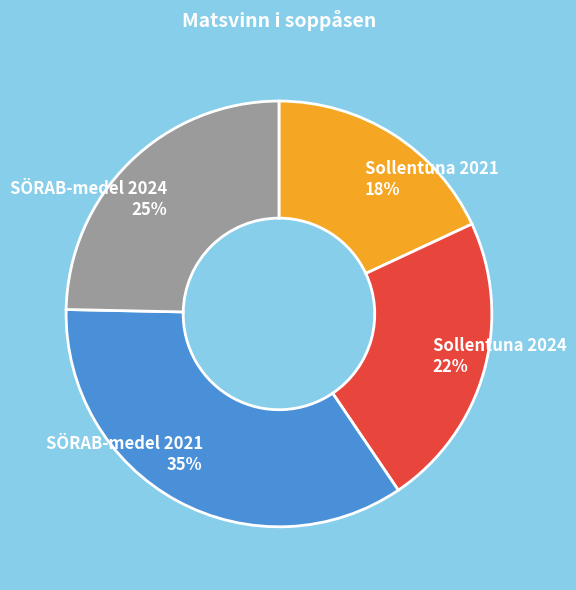

Between SÖRAB-medel 2021 and Sollentuna 2021, which is larger?

SÖRAB-medel 2021